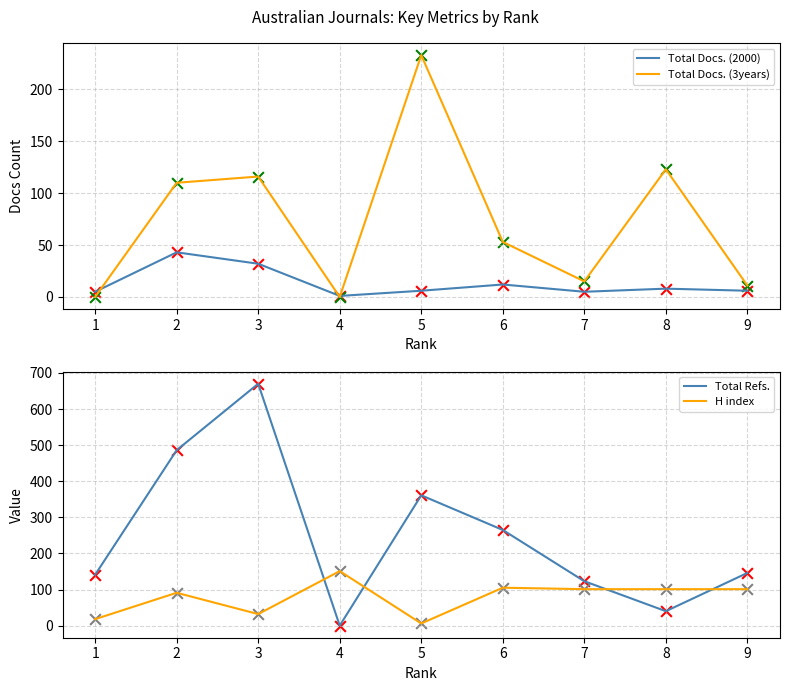

Which series has the largest Y range (max minus min)?

Total Refs.